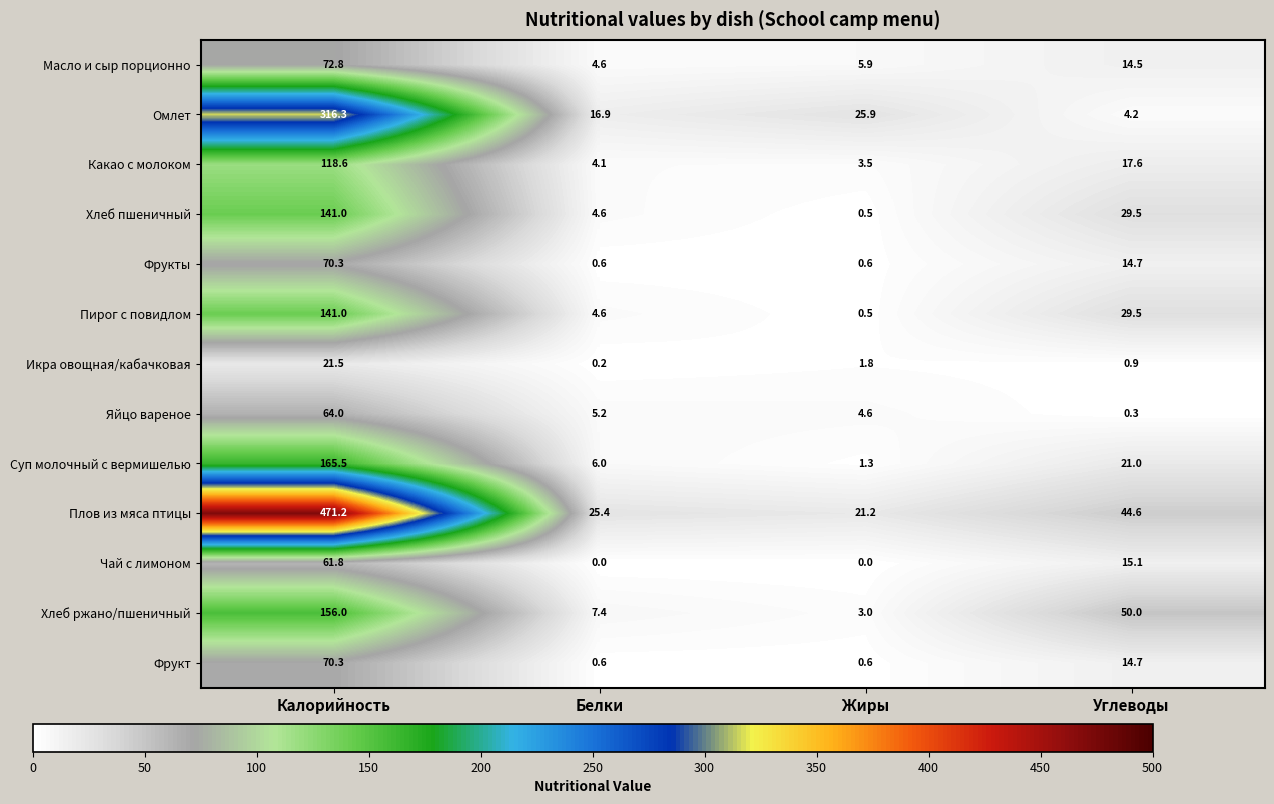

At which label does Омлет first exceed 25?

Калорийность